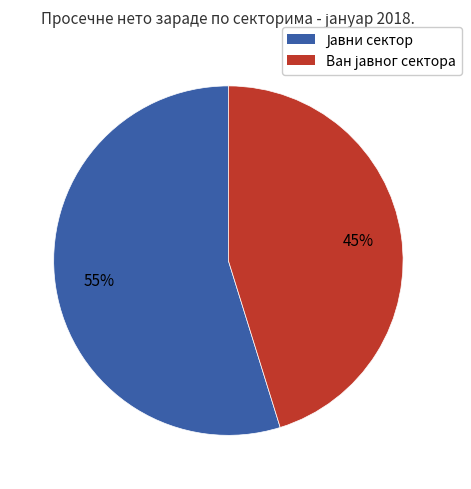

How many segments does this pie chart have?

2